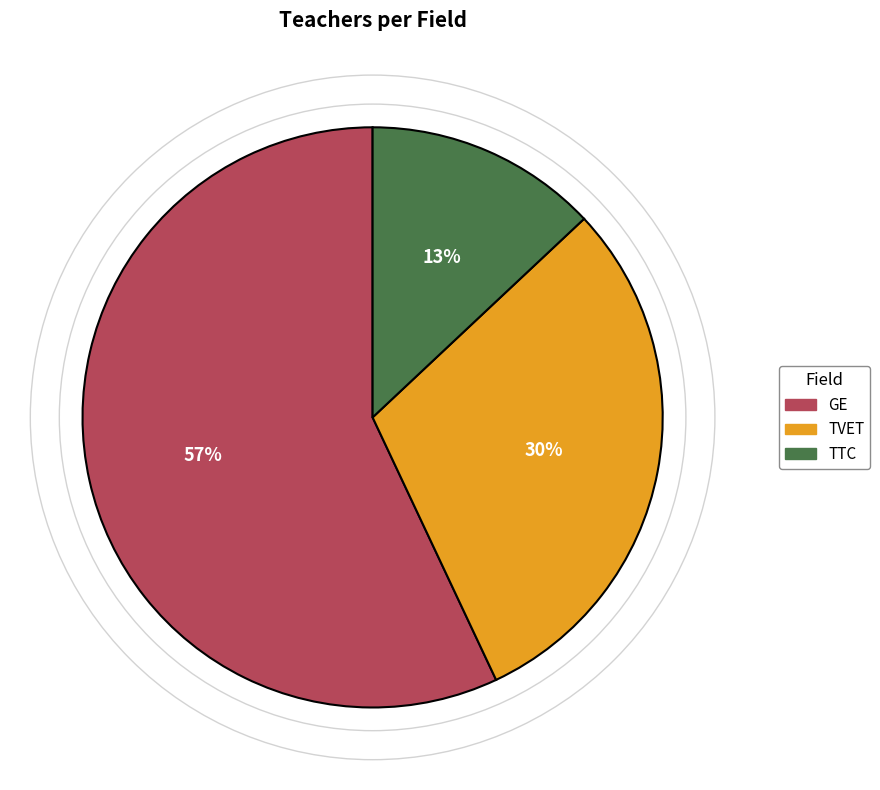

Rank the categories by value from lowest to highest.

TTC, TVET, GE